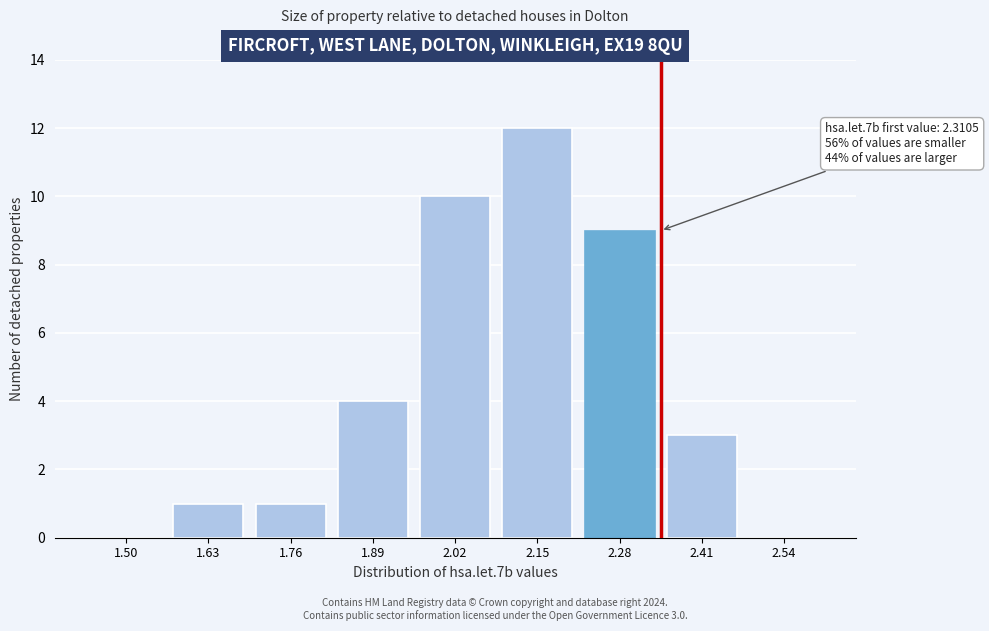

Reading right to left, extract all data points from this chart.

2.54=0	2.41=3	2.28=9	2.15=12	2.02=10	1.89=4	1.76=1	1.63=1	1.50=0